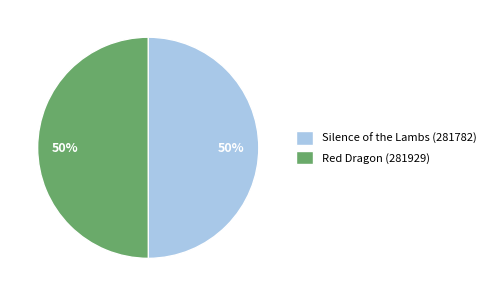

True or false: Red Dragon (281929) accounts for 64% of the total.

False